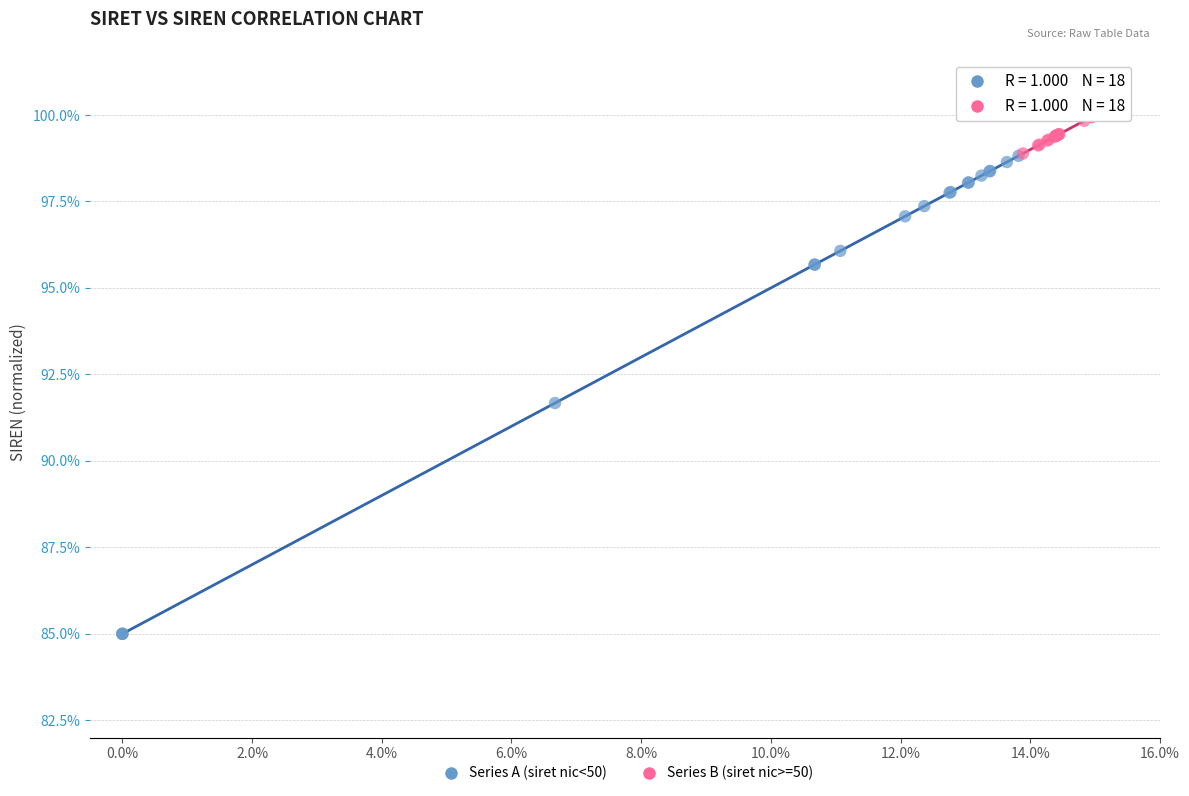

Which series has the largest Y range (max minus min)?

Series A (siret nic<50)